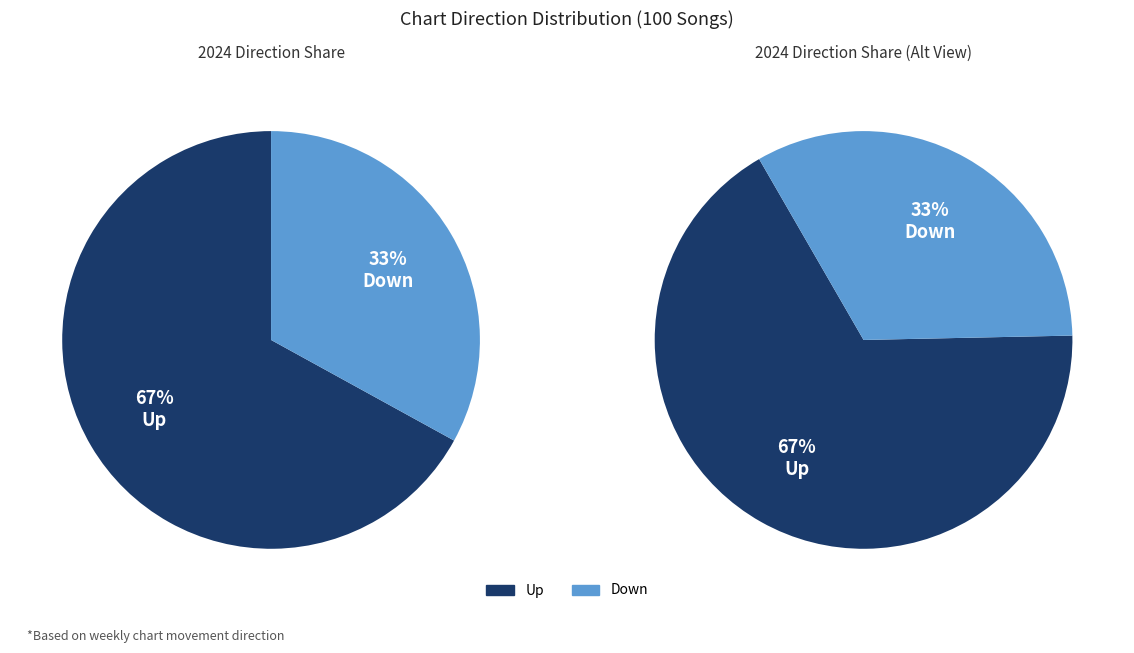

Approximately how many times larger is the value at up compared to down?

2.0